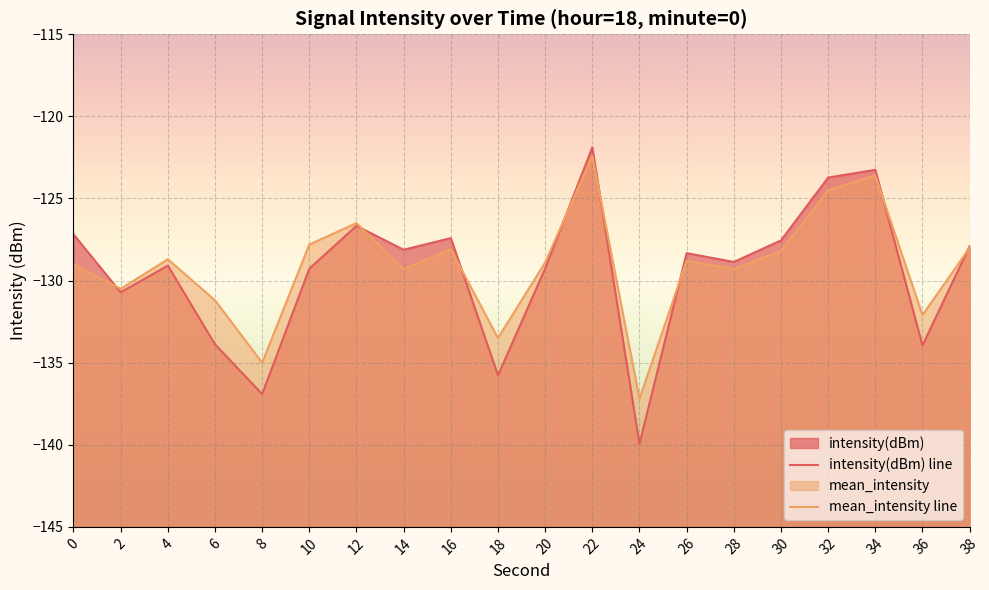

How many data points in intensity(dBm) line are less than -128?

12